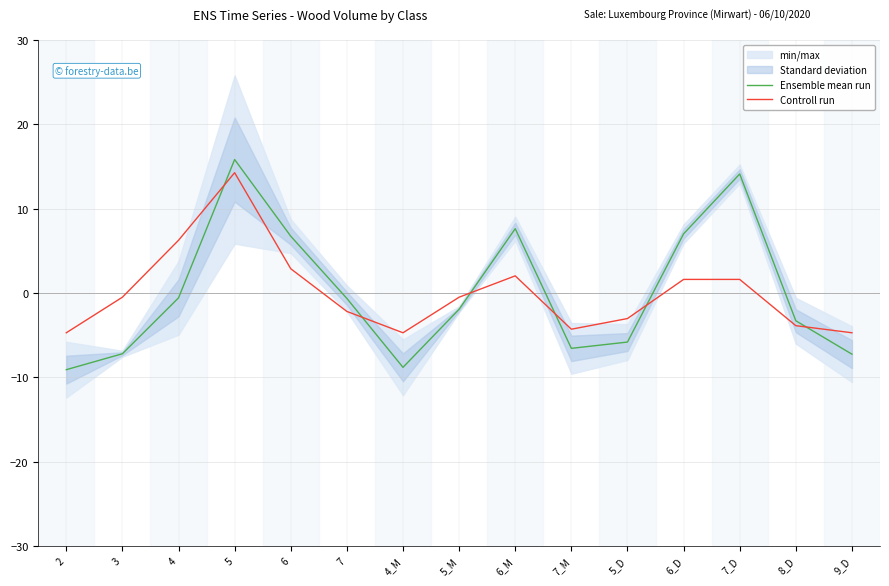

Reading right to left, what are all the values shown in this chart?

Ensemble mean run: 9_D=-7.3	8_D=-3.3	7_D=14.1	6_D=7.0	5_D=-5.8	7_M=-6.6	6_M=7.6	5_M=-1.9	4_M=-8.8	7=-0.7	6=6.7	5=15.8	4=-0.6	3=-7.2	2=-9.1
Controll run: 9_D=-4.7	8_D=-3.9	7_D=1.6	6_D=1.6	5_D=-3.0	7_M=-4.3	6_M=2.0	5_M=-0.5	4_M=-4.7	7=-2.2	6=2.9	5=14.3	4=6.2	3=-0.5	2=-4.7